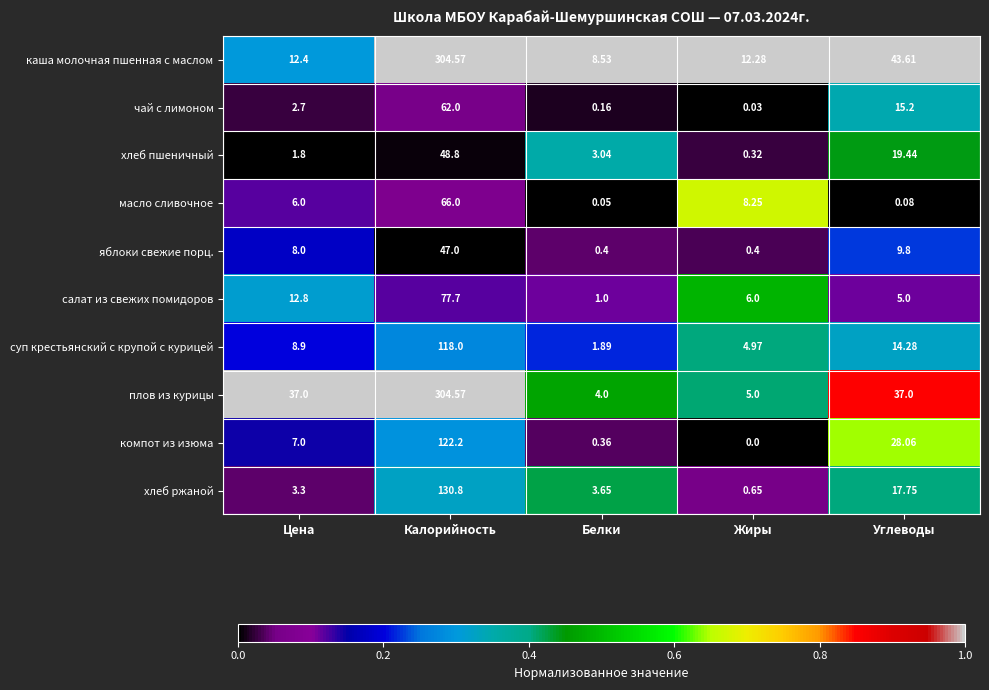

What is the total value across all series at Калорийность?

1281.6